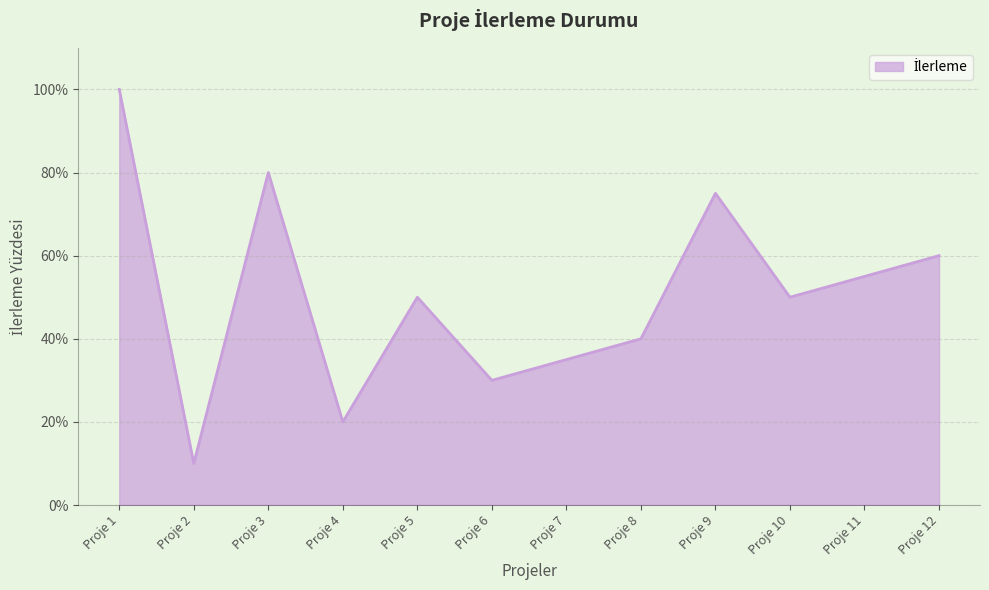

Which category has the highest value across all series?

Proje 1